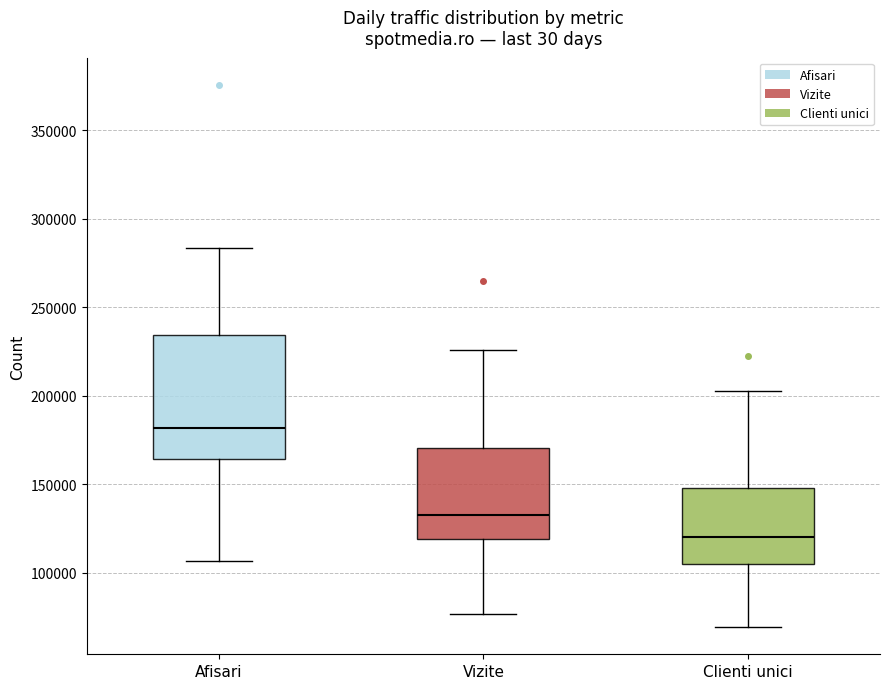

Reading left to right, read every box against the y-axis: the position of its median line, the range the box covers, and the ends of its whiskers. The values are not printed on the chart, so give them approximately, as read against the axis.

Afisari: median 180000, box 165000 to 235000, whiskers 105000 to 285000
Vizite: median 135000, box 120000 to 170000, whiskers 75000 to 225000
Clienti unici: median 120000, box 105000 to 150000, whiskers 70000 to 205000